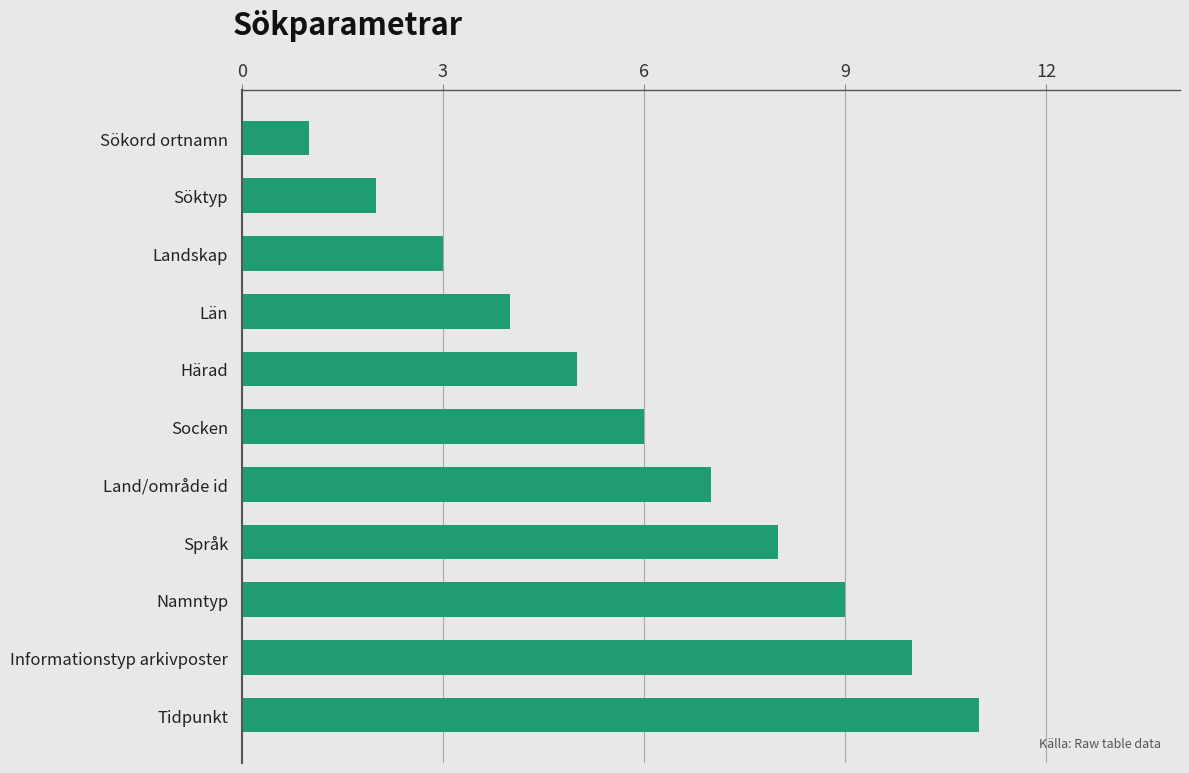

The value at Språk is 8. True or false?

True